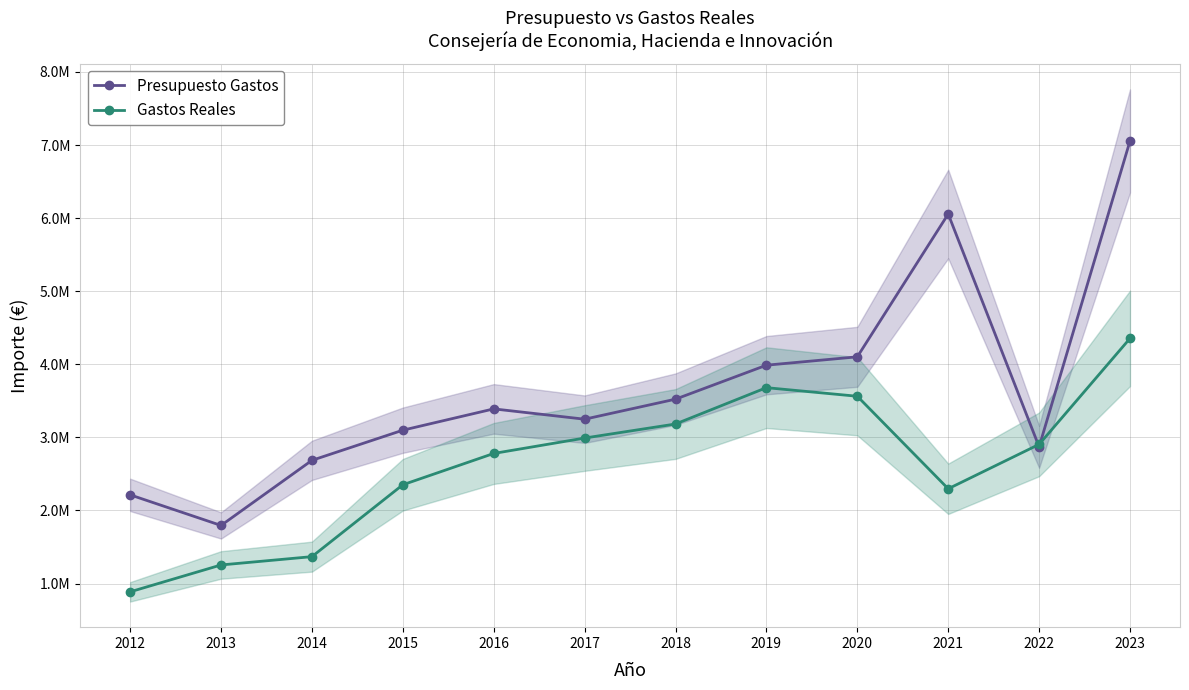

At which label is Gastos Reales closest to 2621024?

2016